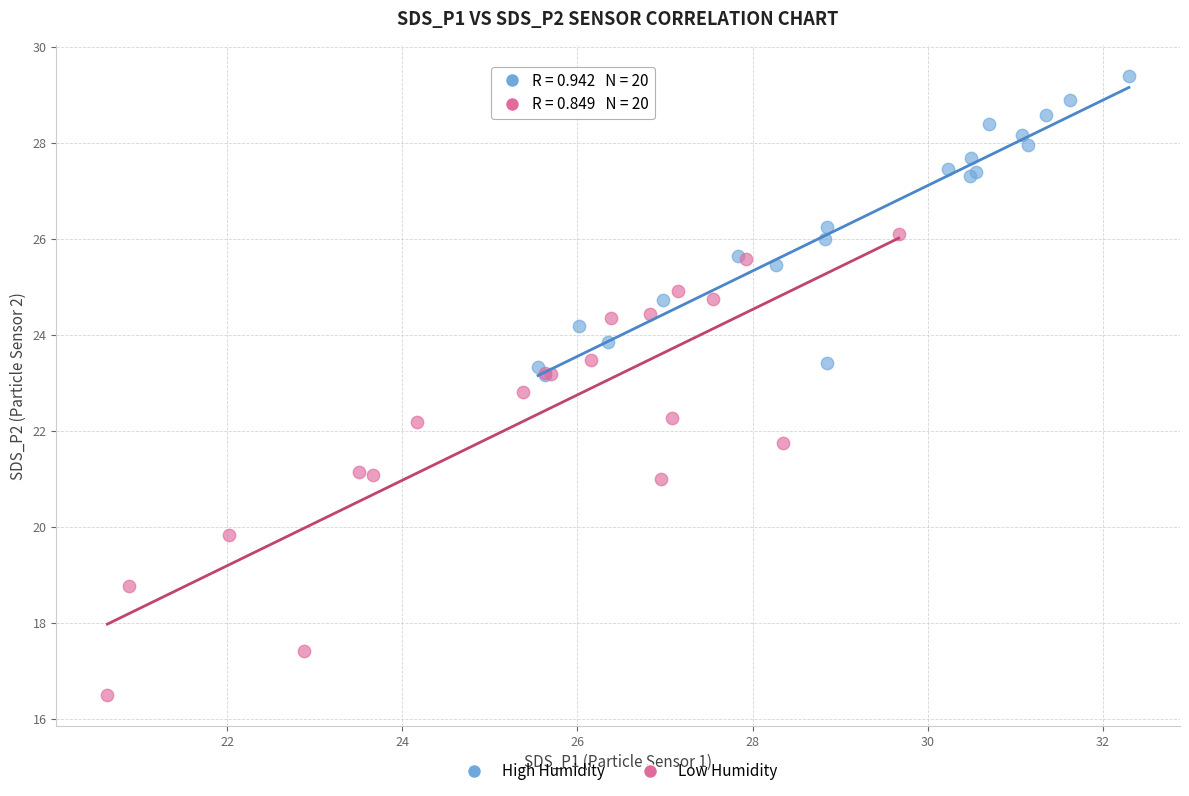

Which series reaches the minimum Y coordinate?

Low Humidity